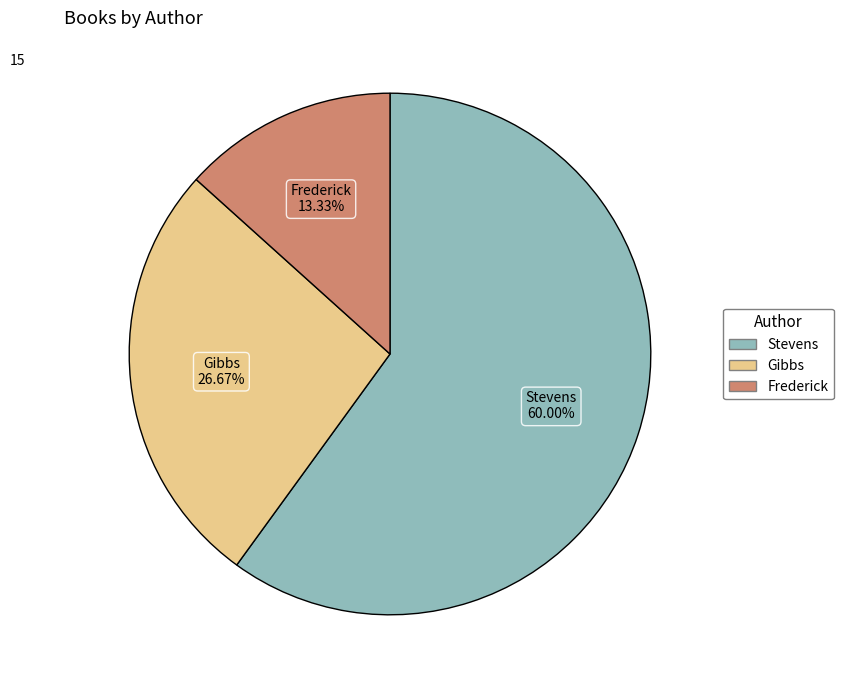

Is there a majority slice in this chart?

Yes